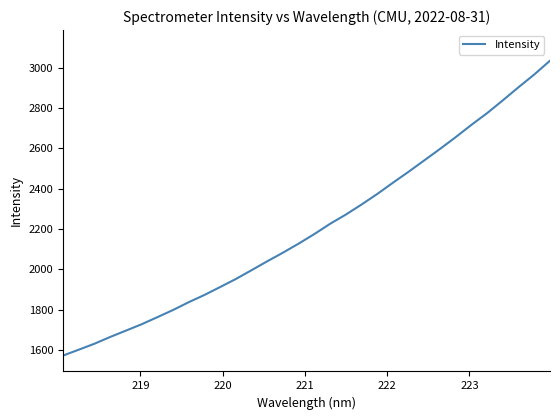

True or false: there are more than 2 points higher than both neighbors.

False